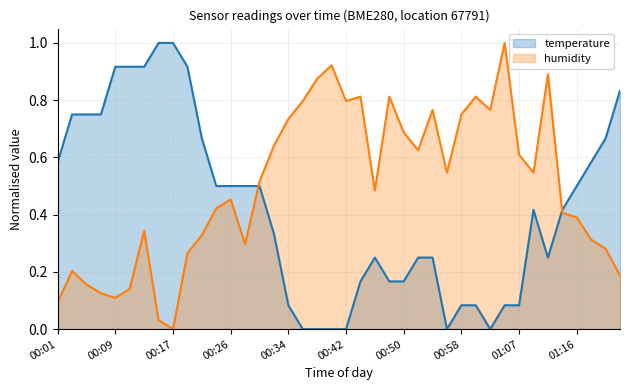

Which series has the largest range (max minus min)?

humidity